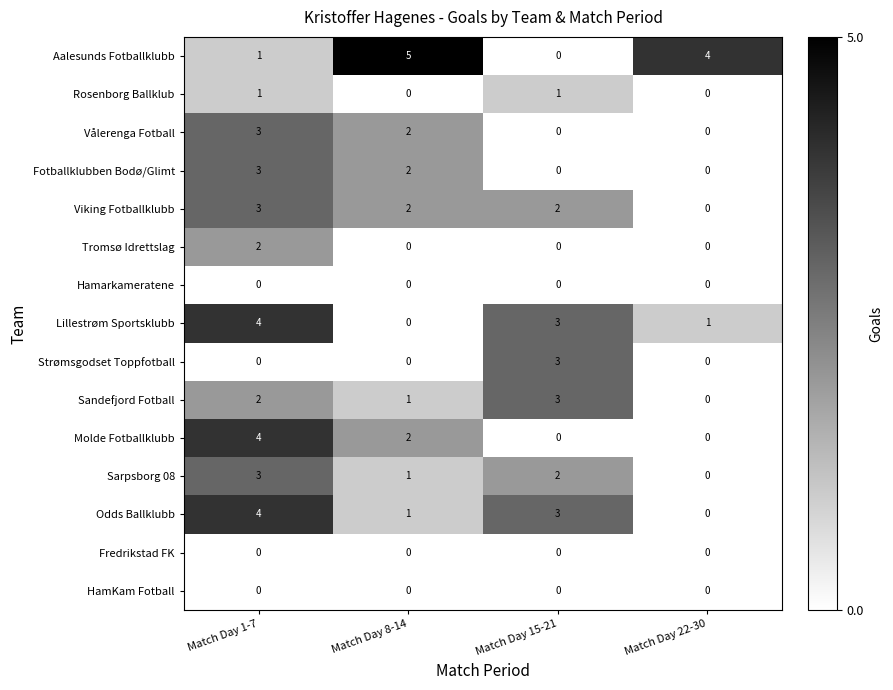

How many categories are shown in the chart?

4